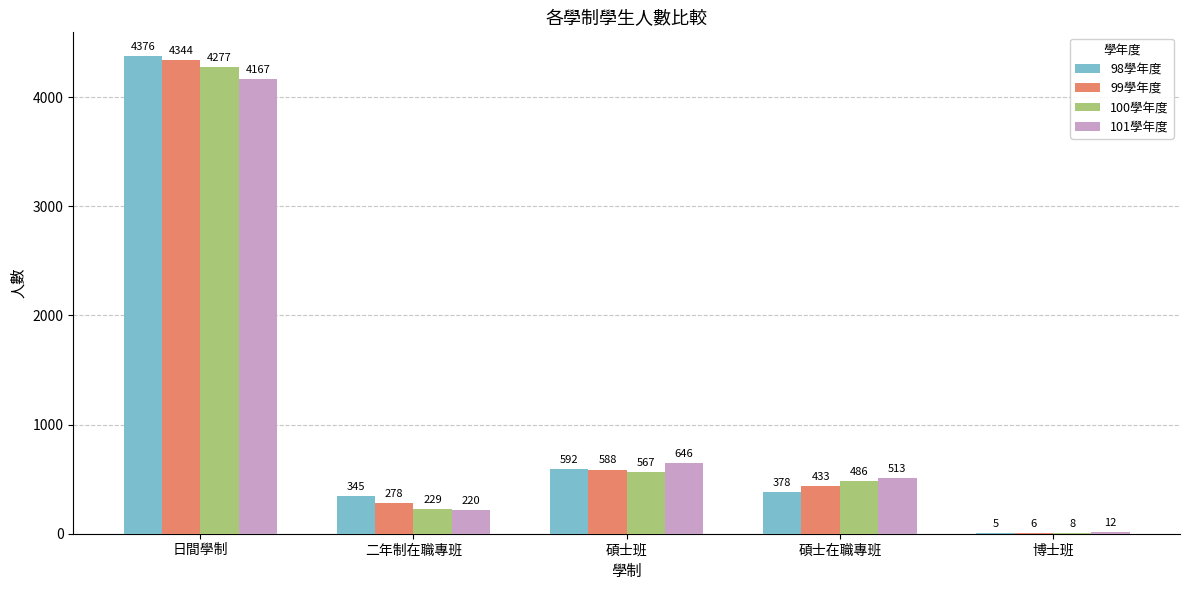

Between 碩士班 and 碩士在職專班, which series saw the biggest shift?

98學年度